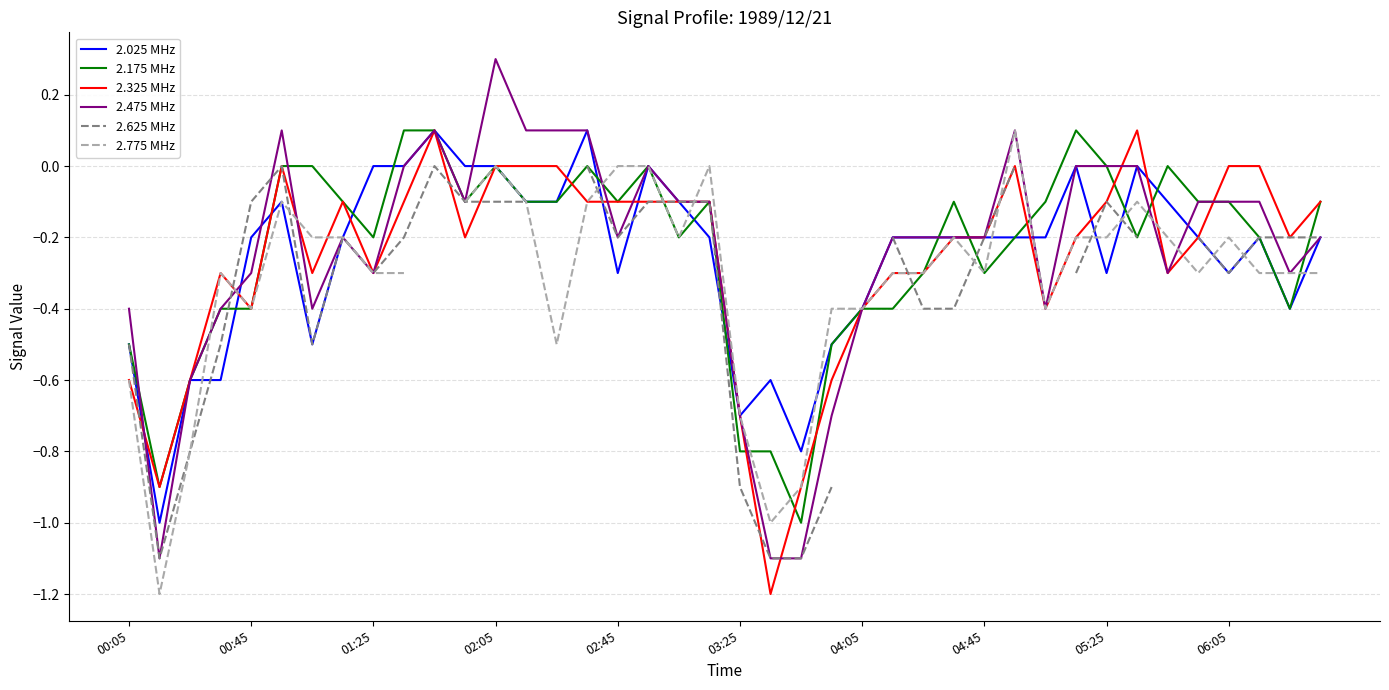

The 2.625 MHz series shows -0.0 at 11. True or false?

False